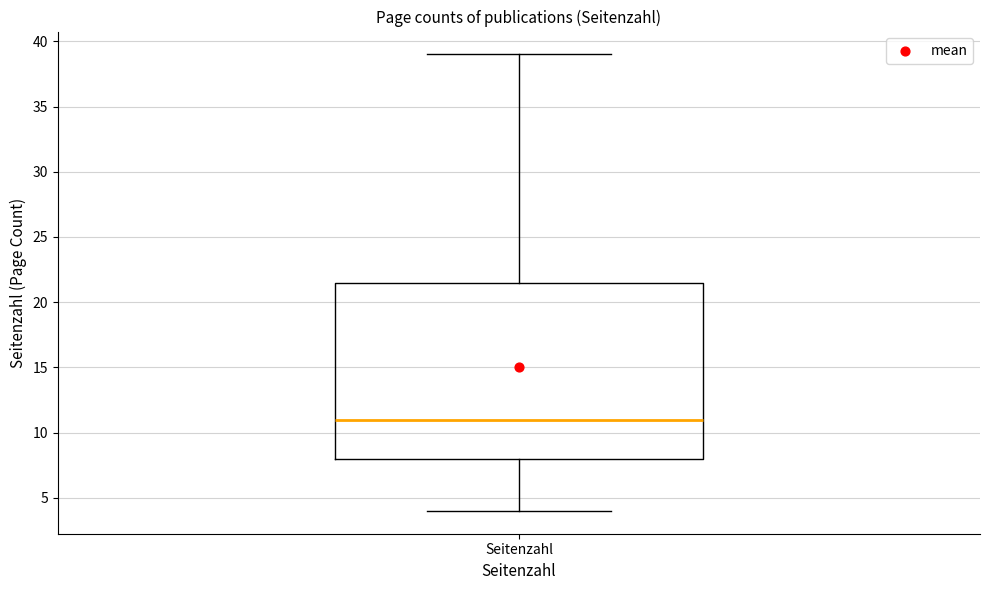

Where does the median line of the box for Seitenzahl sit on the y-axis? The values are not printed on the chart, so give them approximately, as read against the axis.

11.0